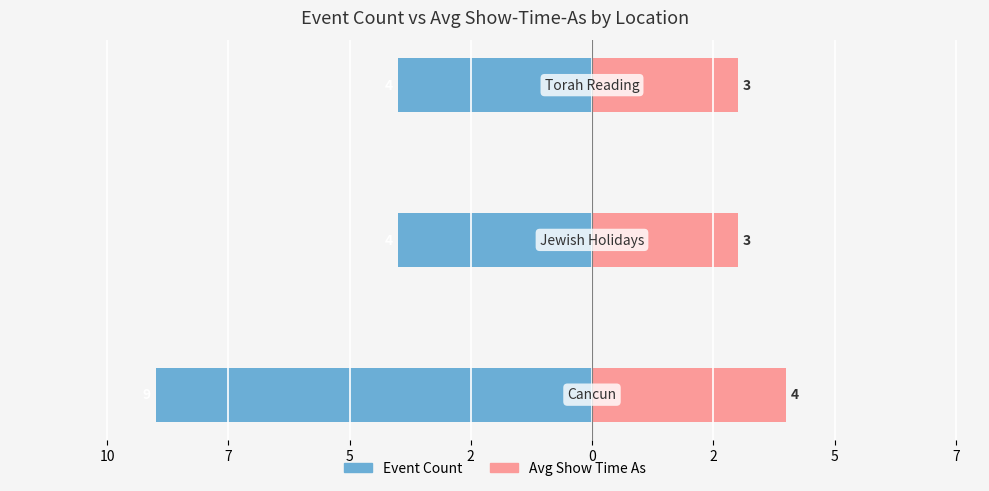

Which series has the widest spread of values?

Event Count